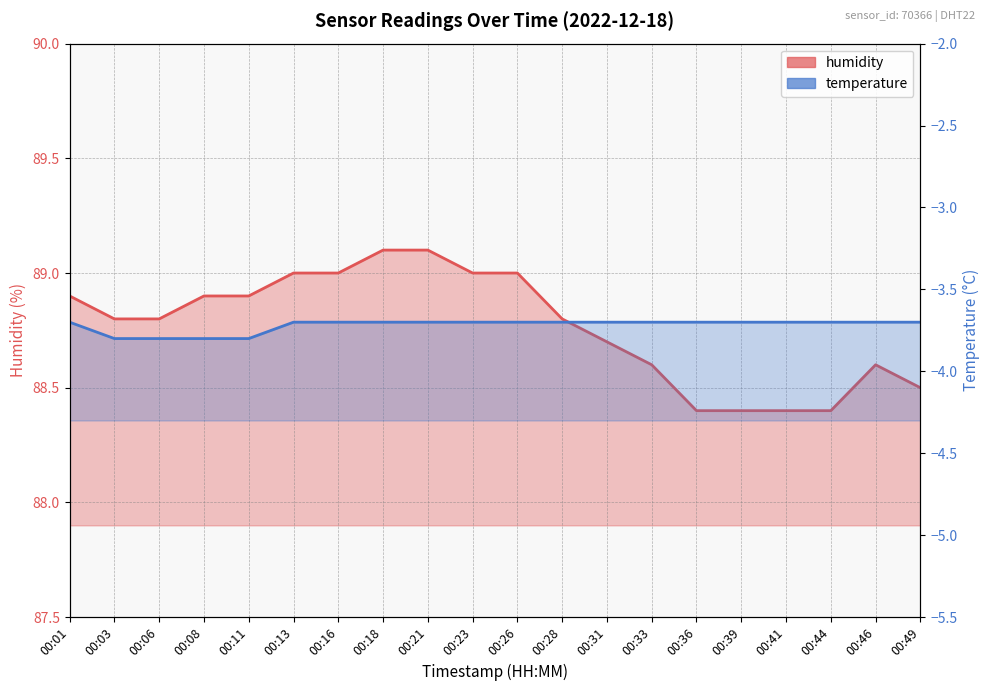

True or false: humidity has more than 2 points higher than both neighbors.

False